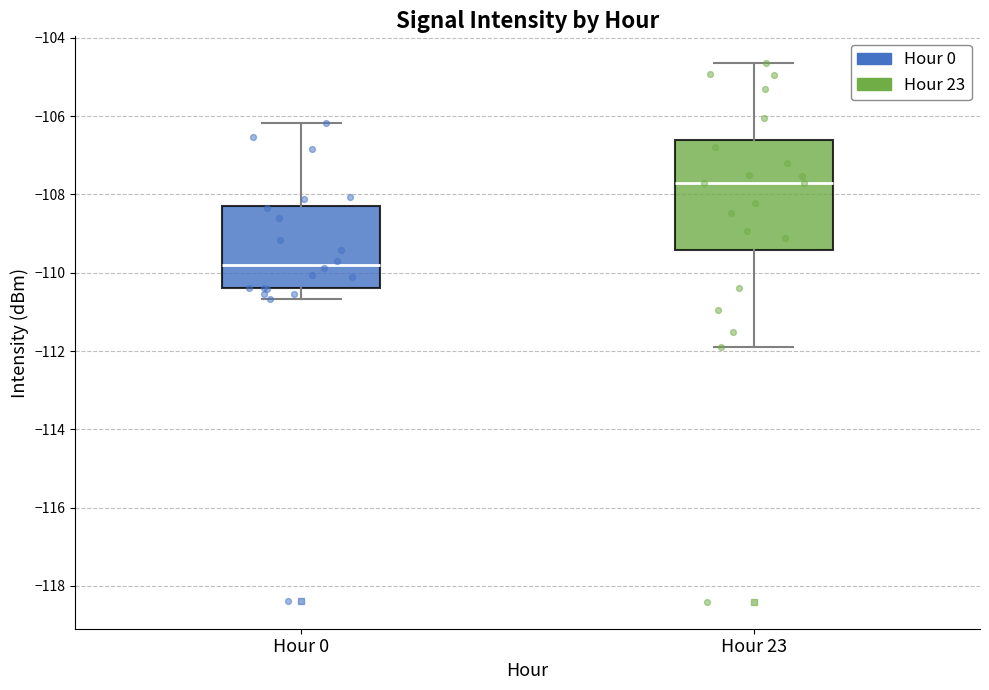

Reading left to right, read every box against the y-axis: the position of its median line, the range the box covers, and the ends of its whiskers. The values are not printed on the chart, so give them approximately, as read against the axis.

Hour 0: median -109.8, box -110.4 to -108.2, whiskers -110.6 to -106.2
Hour 23: median -107.8, box -109.4 to -106.6, whiskers -112.0 to -104.6